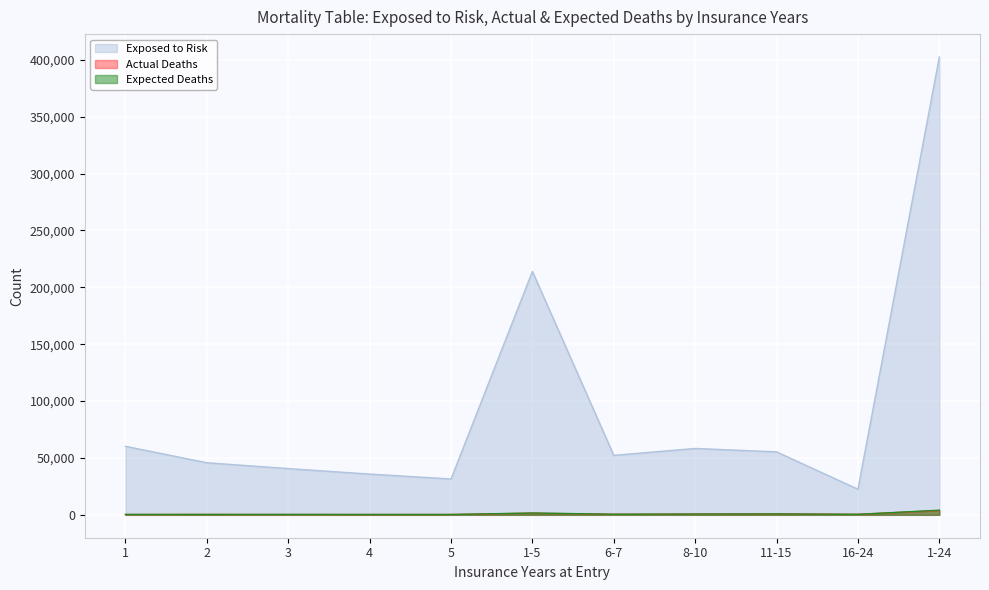

List the labels in order of Expected Deaths value, smallest first.

5, 4, 3, 1, 2, 16-24, 6-7, 8-10, 11-15, 1-5, 1-24